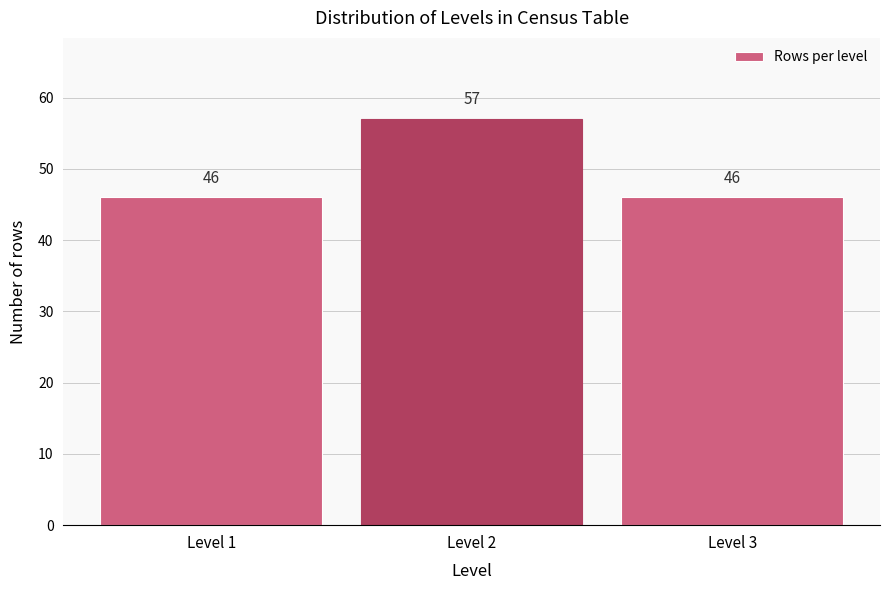

Reading left to right, transcribe all the data shown in this chart.

46	57	46